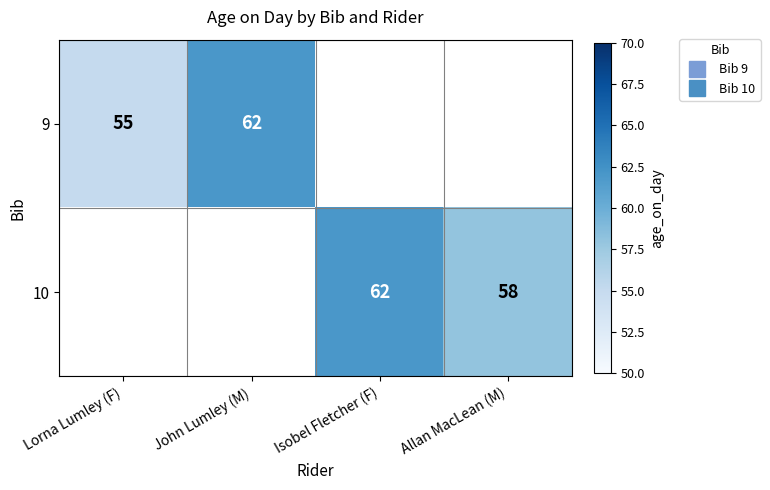

Which has a higher value, John Lumley (M) or Isobel Fletcher (F)?

John Lumley (M)